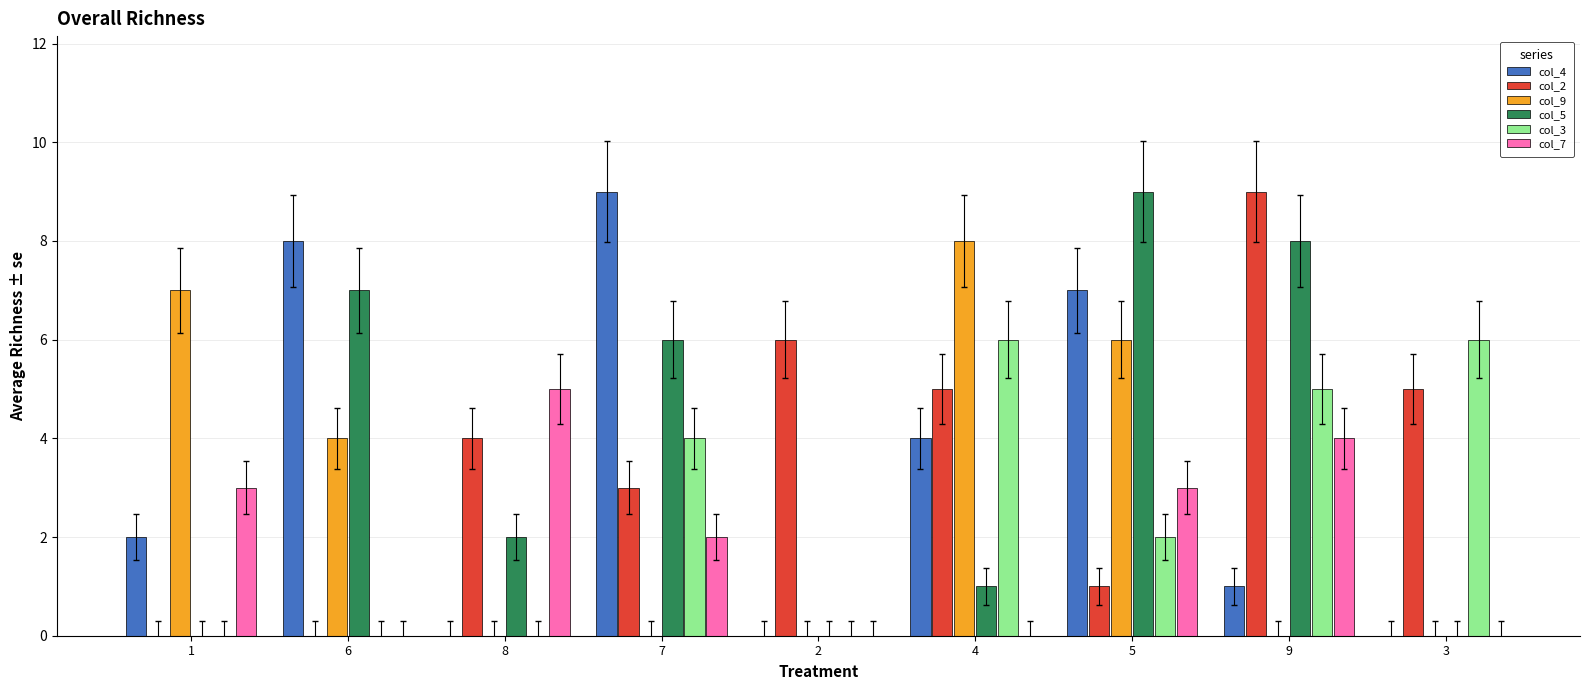

What is the spread (max minus min) of values at 6?

8